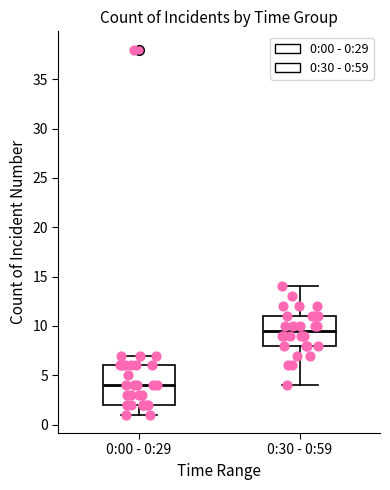

Which box is the tallest, from its lower edge to its upper edge?

0:00 - 0:29